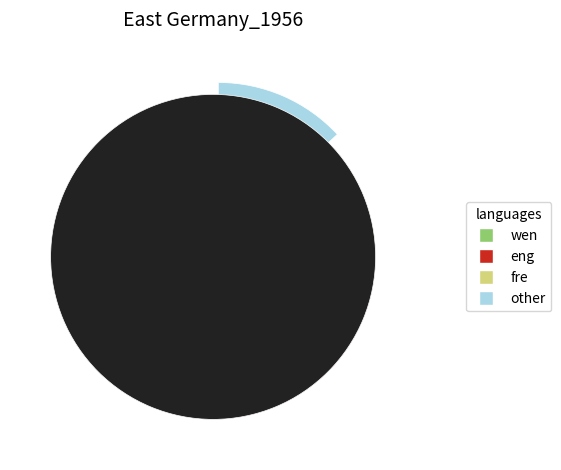

Does any single category account for the majority?

No